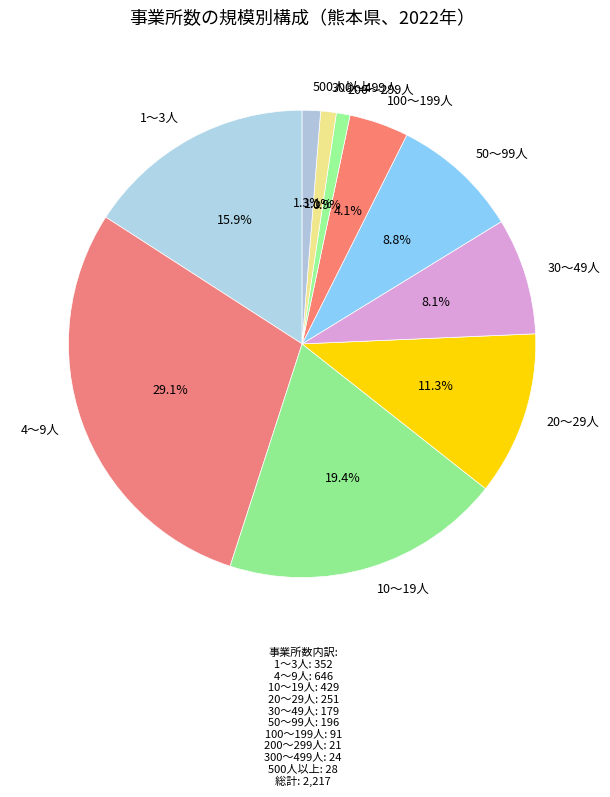

To the nearest percent, what is the difference between the 100～199人 and 200～299人 slice percentages?

3%